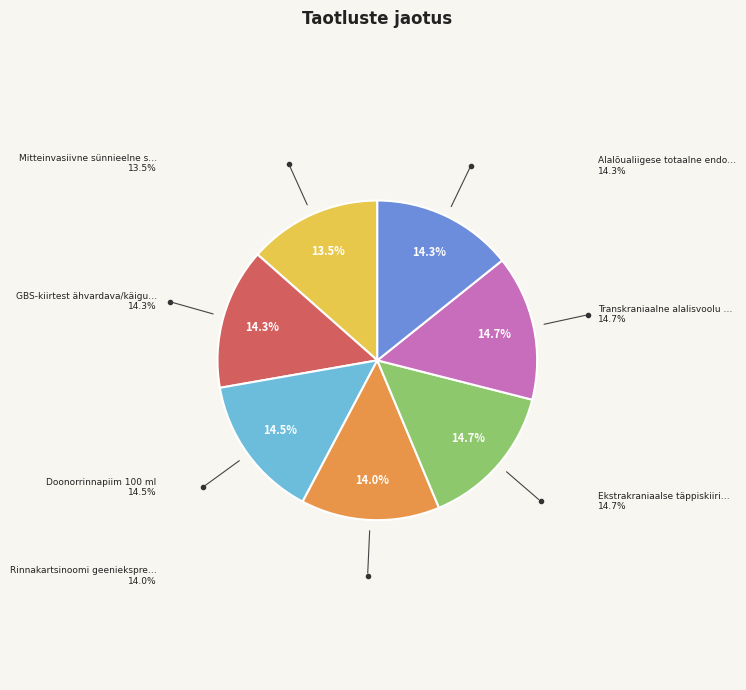

Does any single category account for the majority?

No